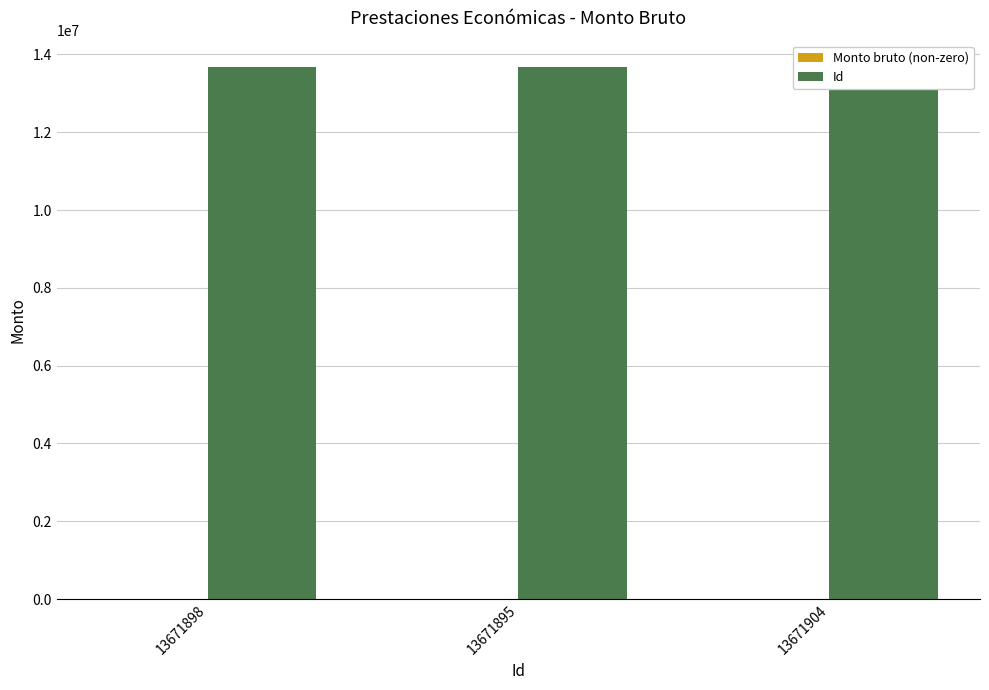

How many categories are shown in the chart?

3